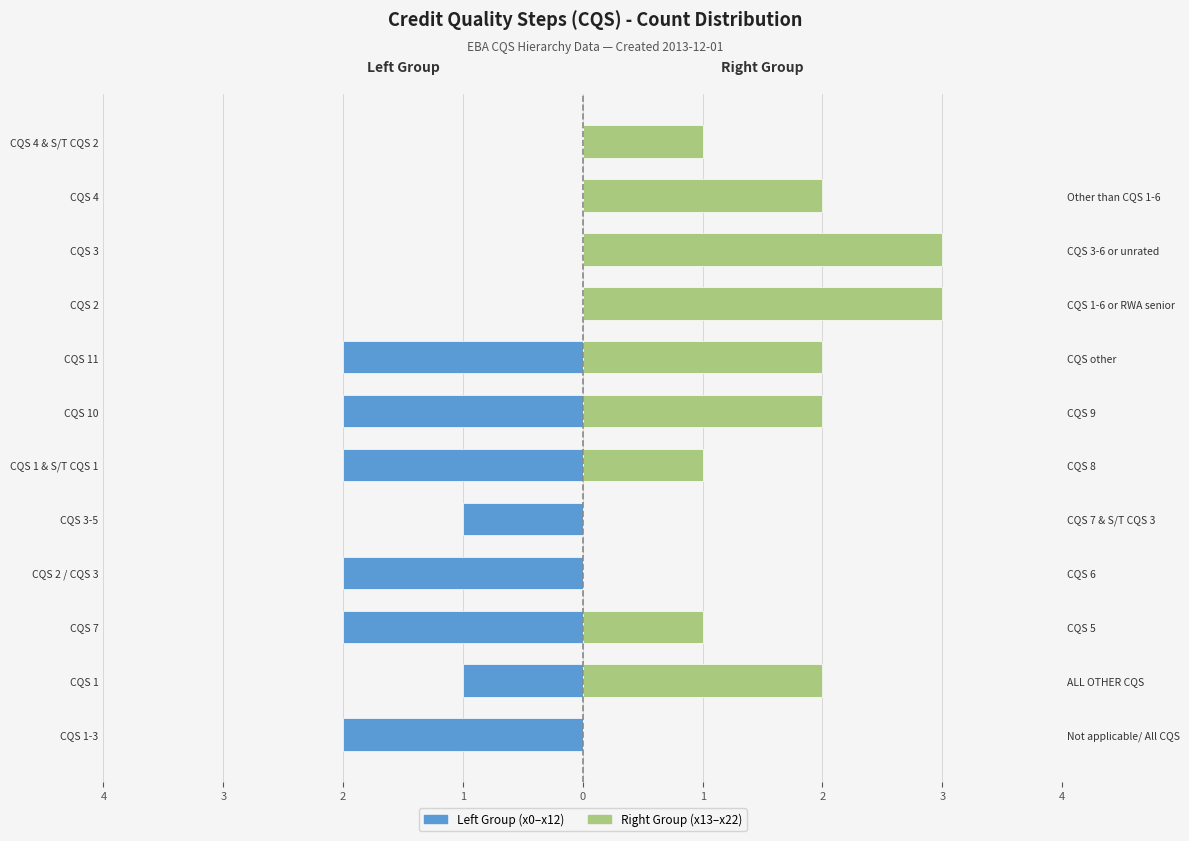

What is the label of the 11th bar from the left?

CQS 4